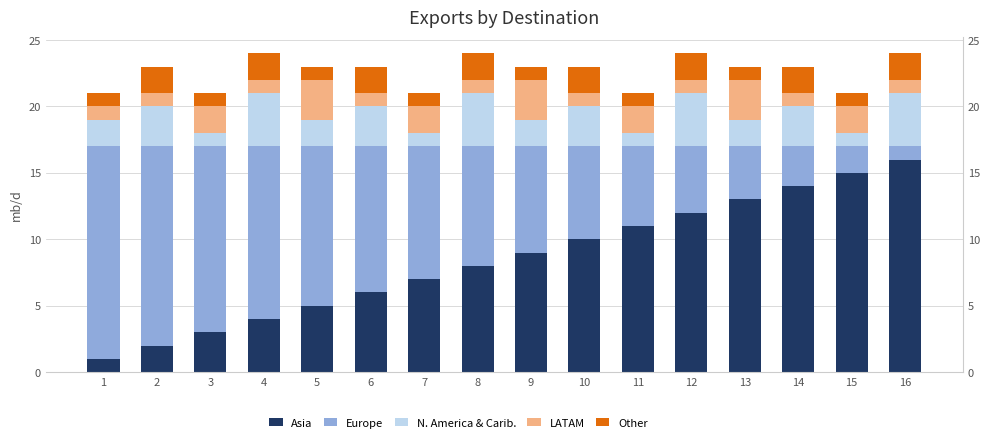

What is the average value of the N. America & Carib. series?

2